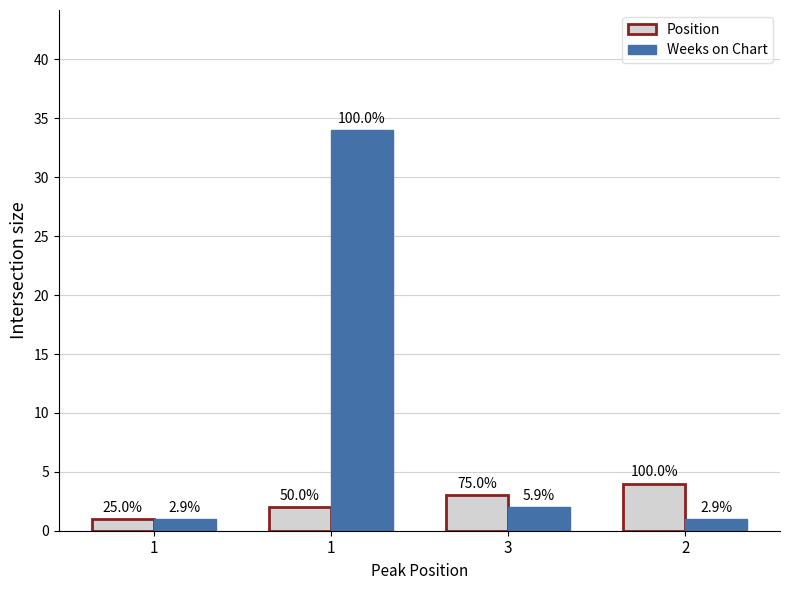

What are all the series names shown in the legend?

Position, Weeks on Chart